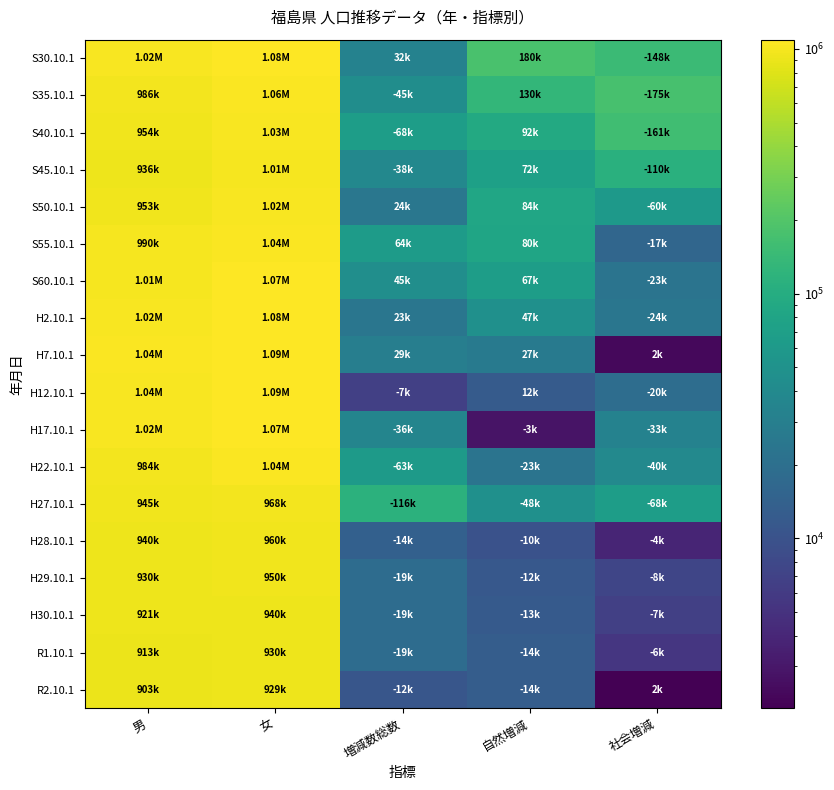

What is the spread (max minus min) of values at 増減数総数?

108368